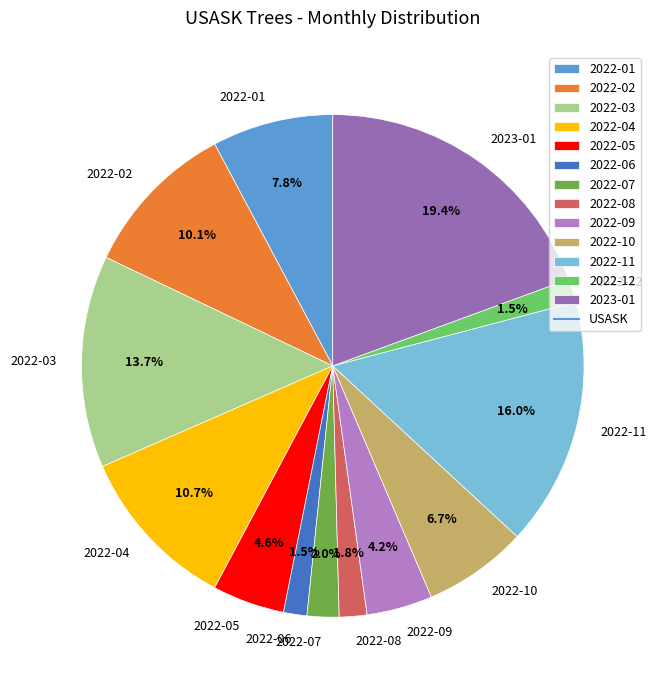

Count the number of slices in the pie.

13